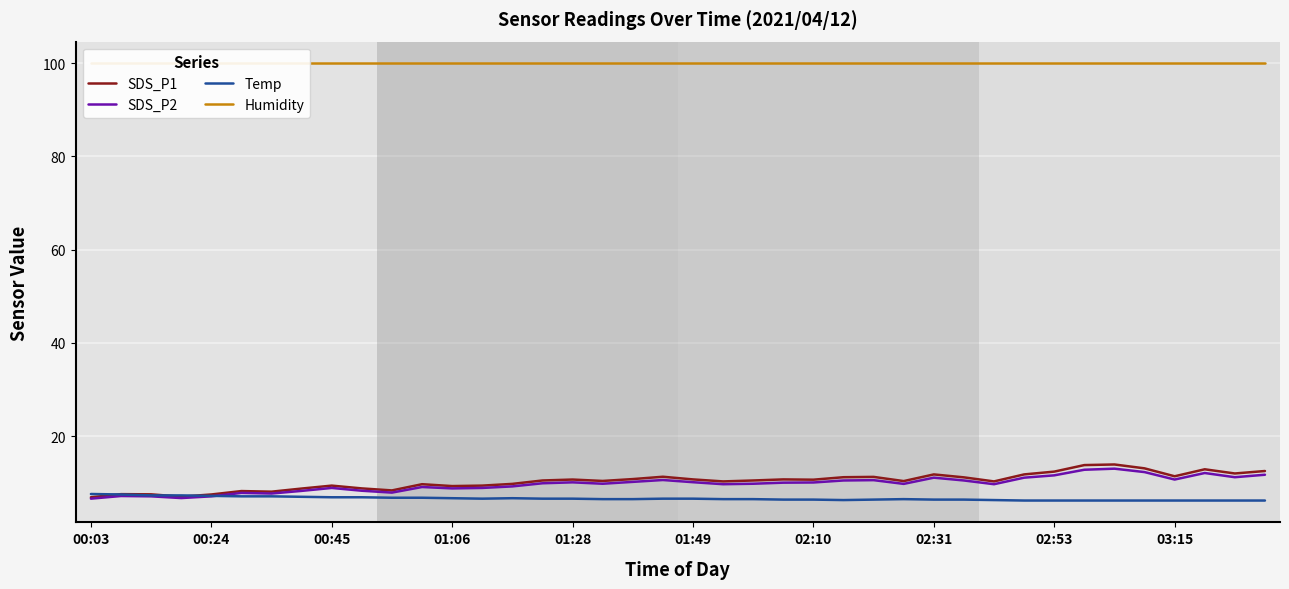

The Humidity series shows 99.9 at 30. True or false?

True